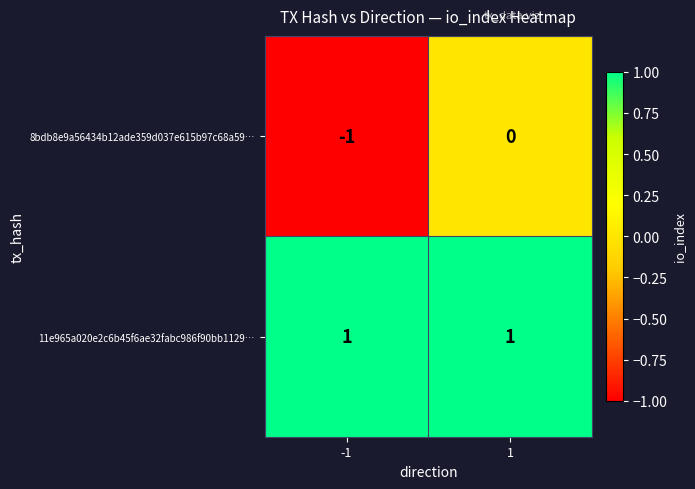

Reading left to right, list all the values displayed in this chart.

8bdb8e9a56434b12ade359d037e615b97c68a59…: -1	0
11e965a020e2c6b45f6ae32fabc986f90bb1129…: 1	1